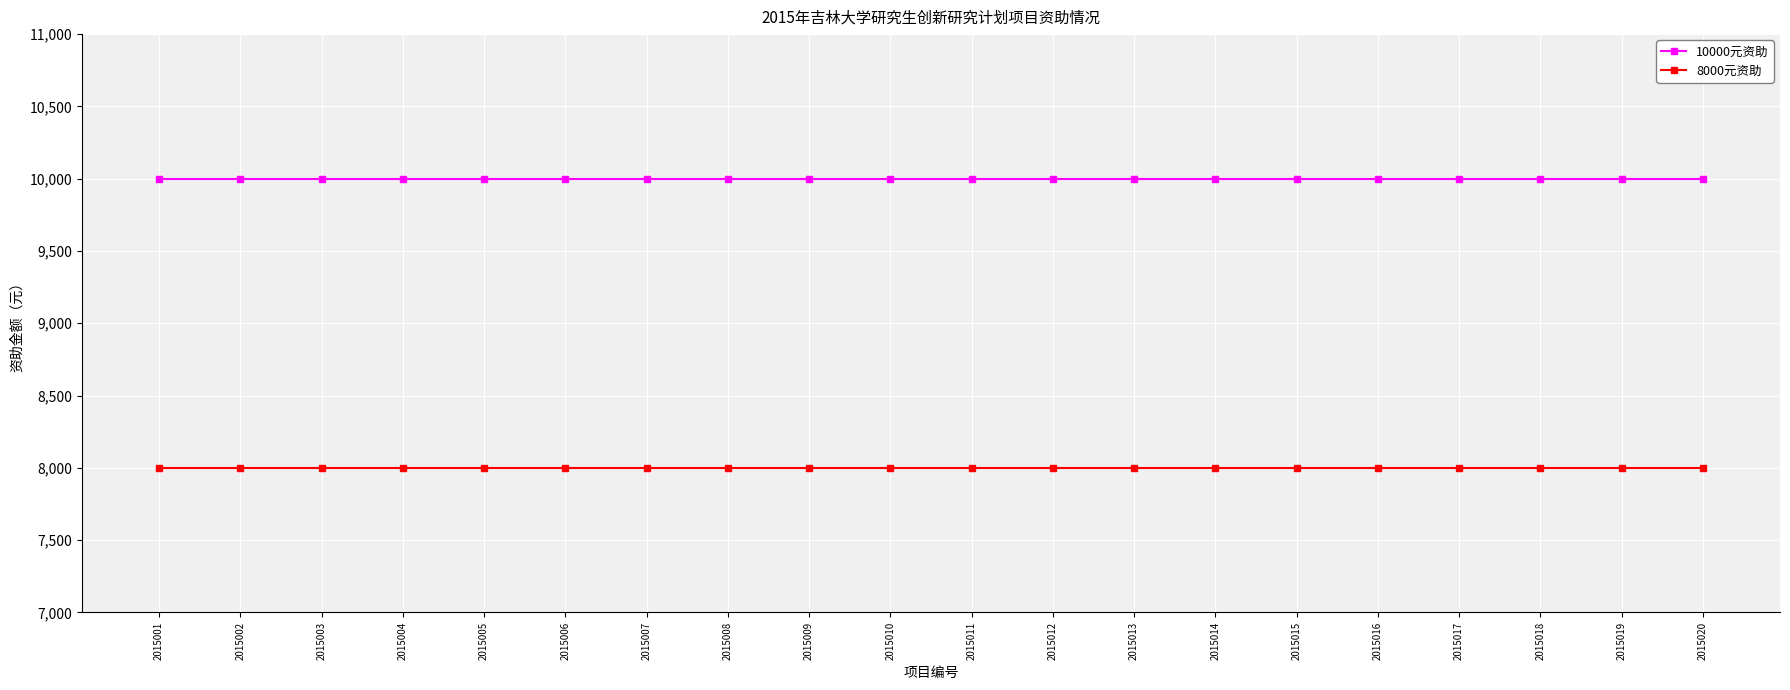

The 8000元资助 series shows 8000 at 2015017. True or false?

True